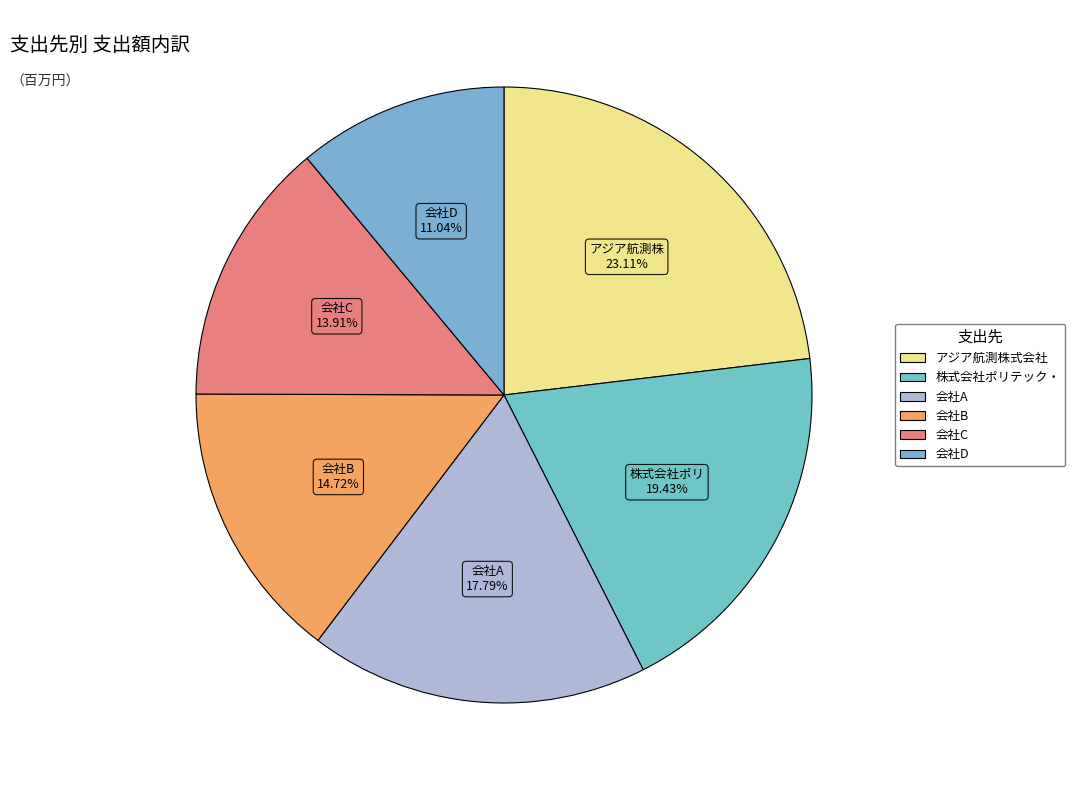

Is there a majority slice in this chart?

No